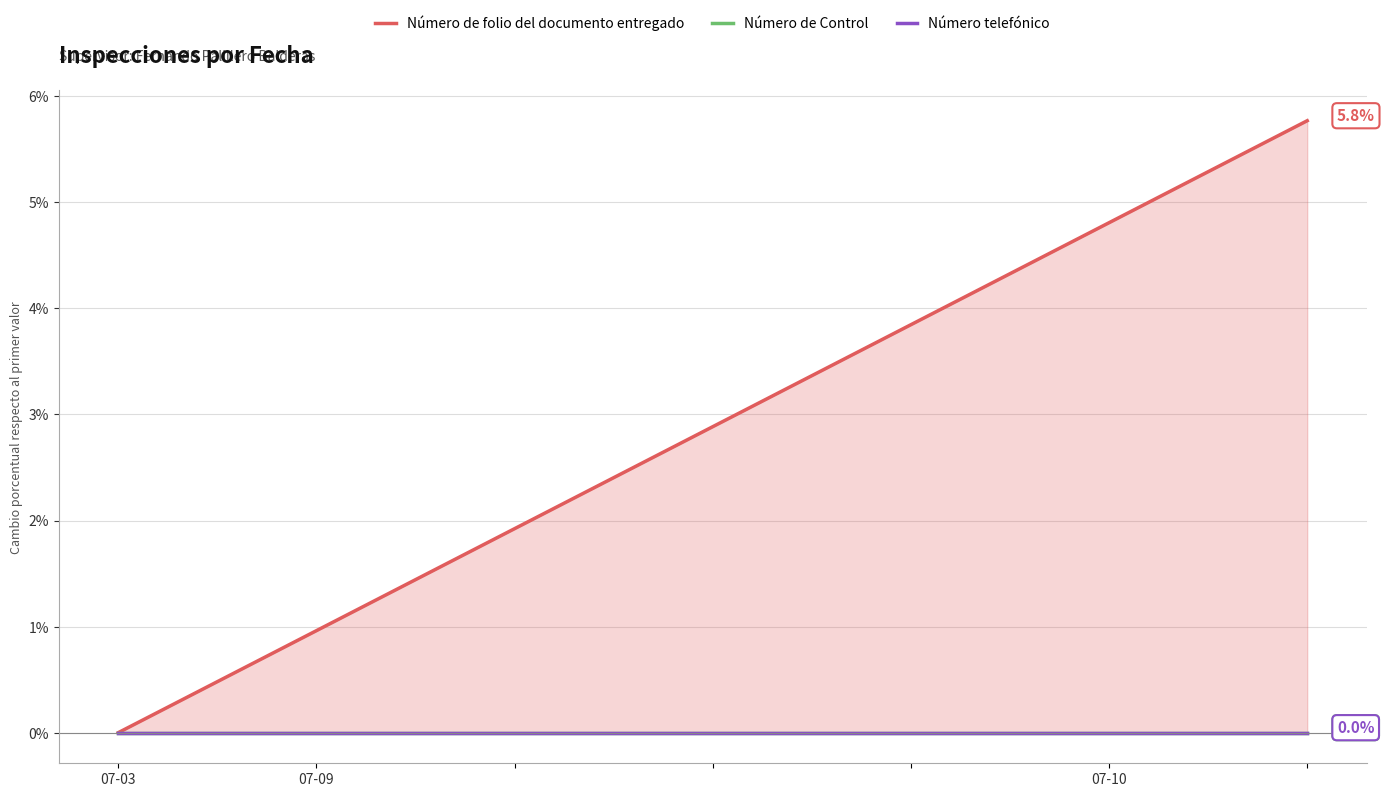

Rank the series at 4 from highest to lowest value.

Número de folio del documento entregado, Número de Control, Número telefónico